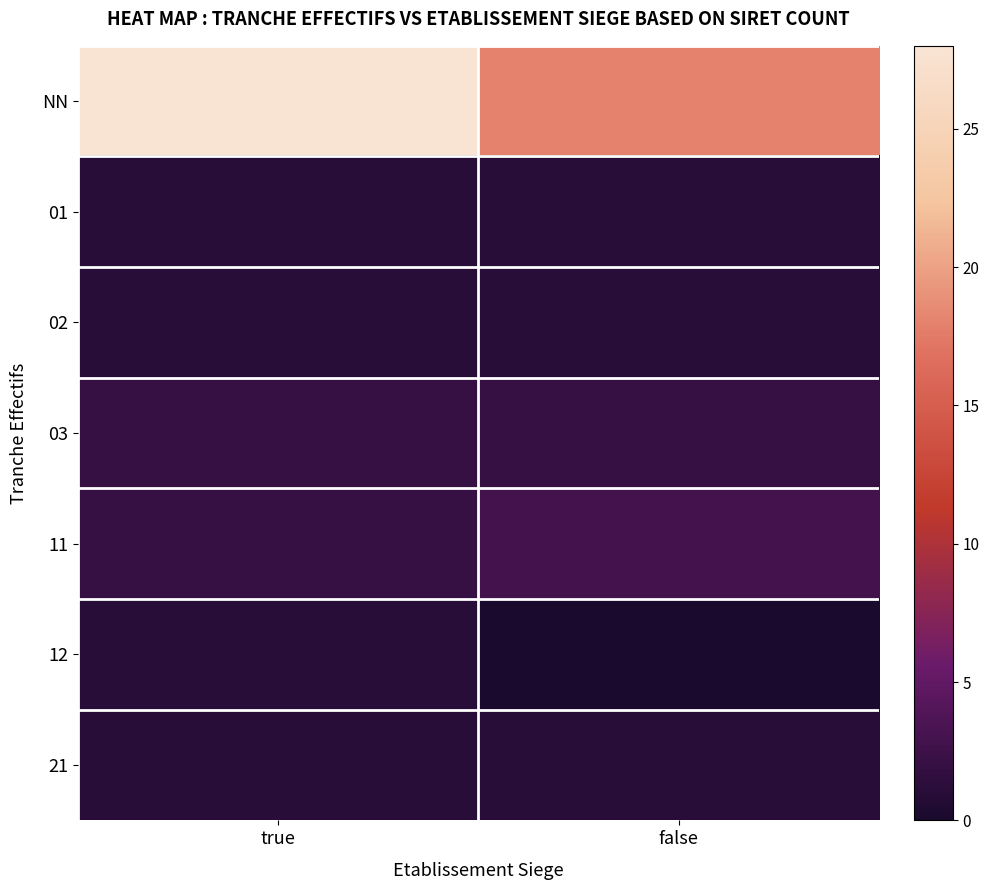

Reading right to left, extract all data points from this chart.

NN: false=18	true=28
01: false=1	true=1
02: false=1	true=1
03: false=2	true=2
11: false=3	true=2
12: false=0	true=1
21: false=1	true=1